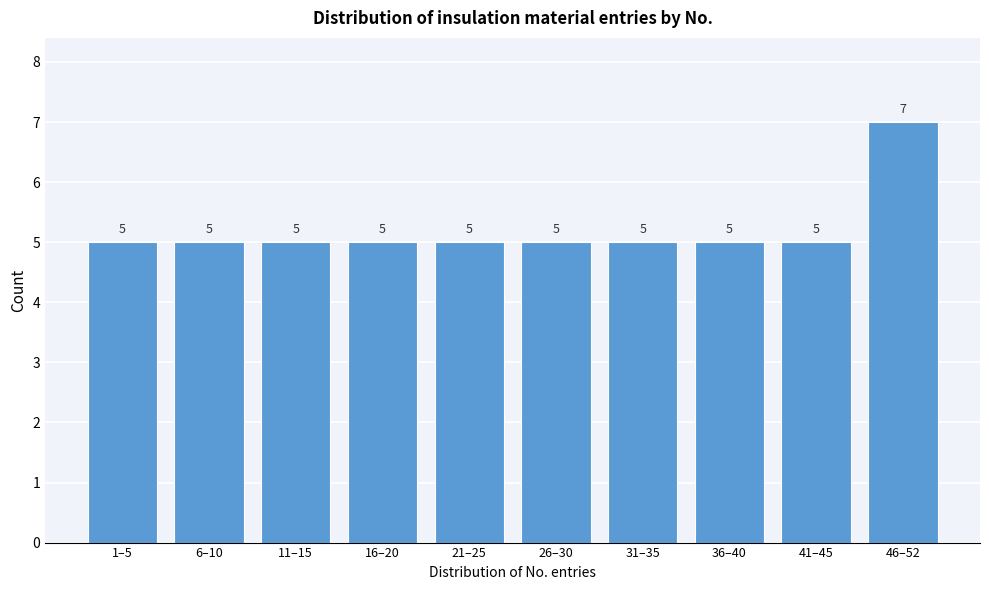

Reading left to right, what are all the values shown in this chart?

5	5	5	5	5	5	5	5	5	7